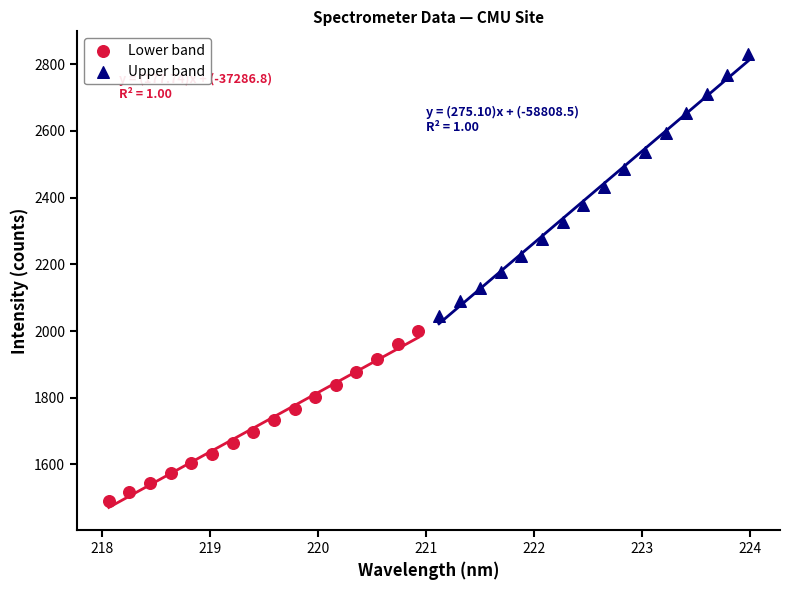

Which series contains the lowest Y value?

Lower band